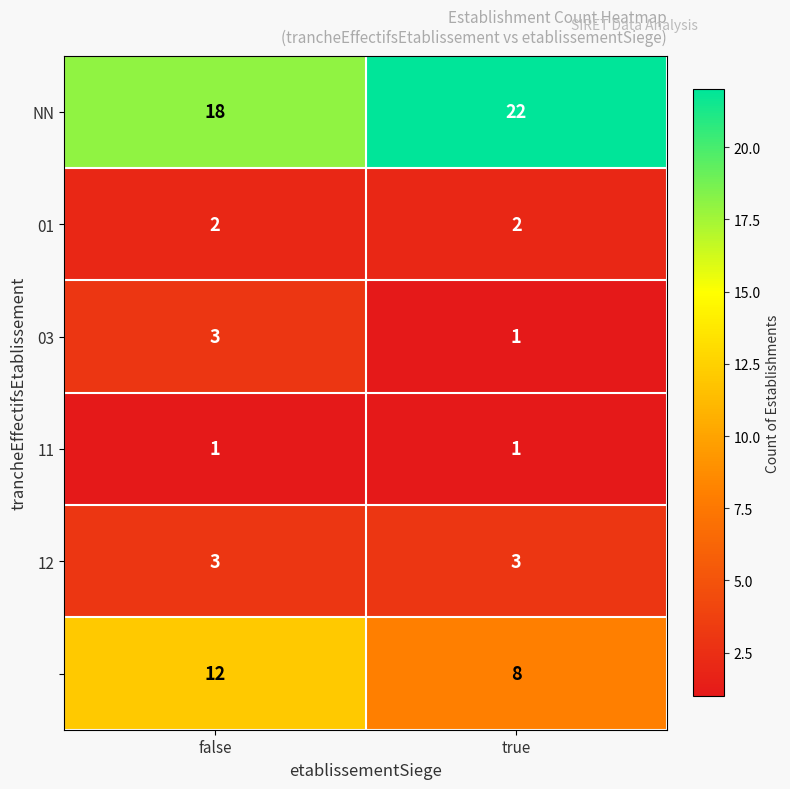

How many categories are shown in the chart?

2